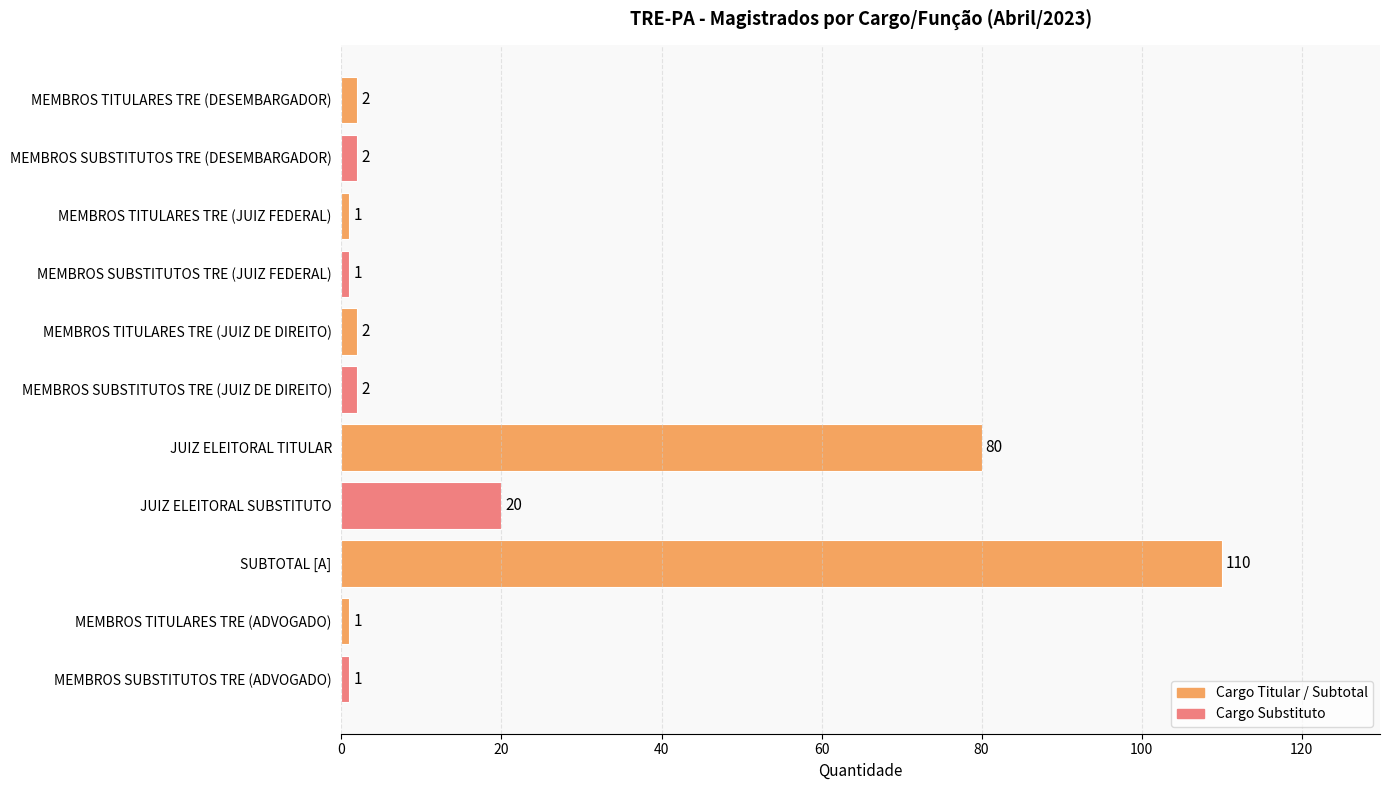

What is the average value?

20